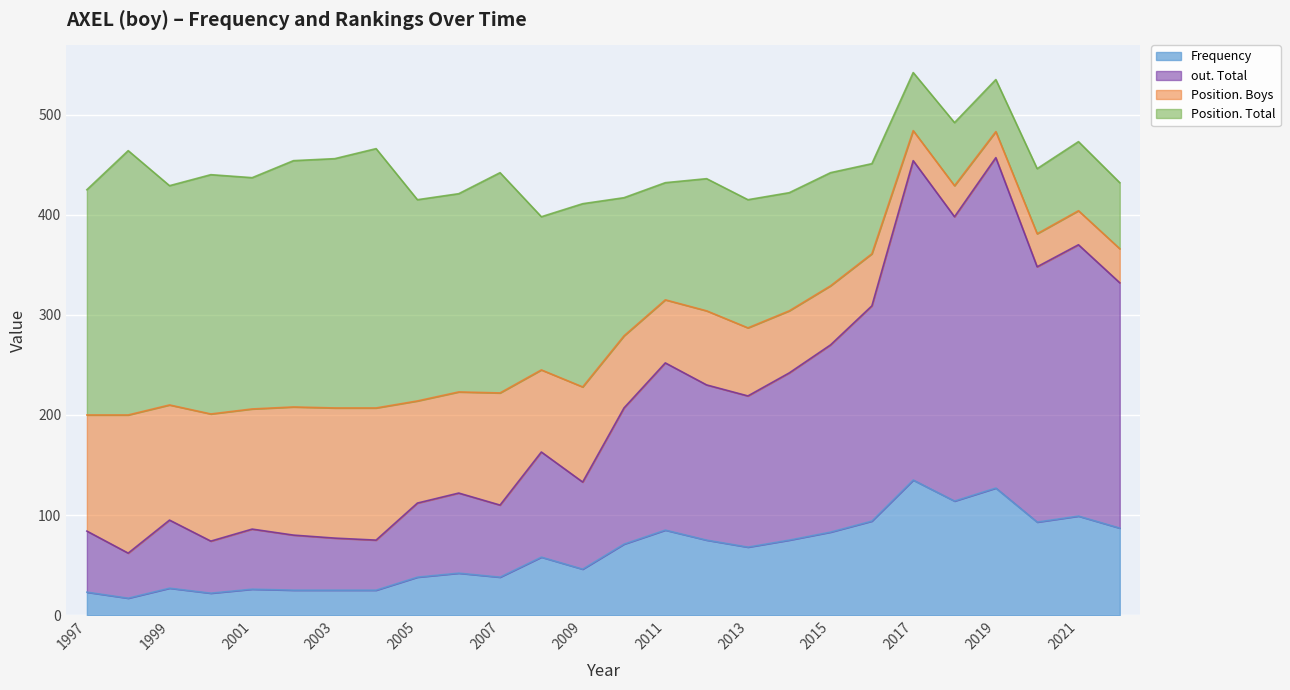

Is it true that Frequency equals 46 at 2009?

True